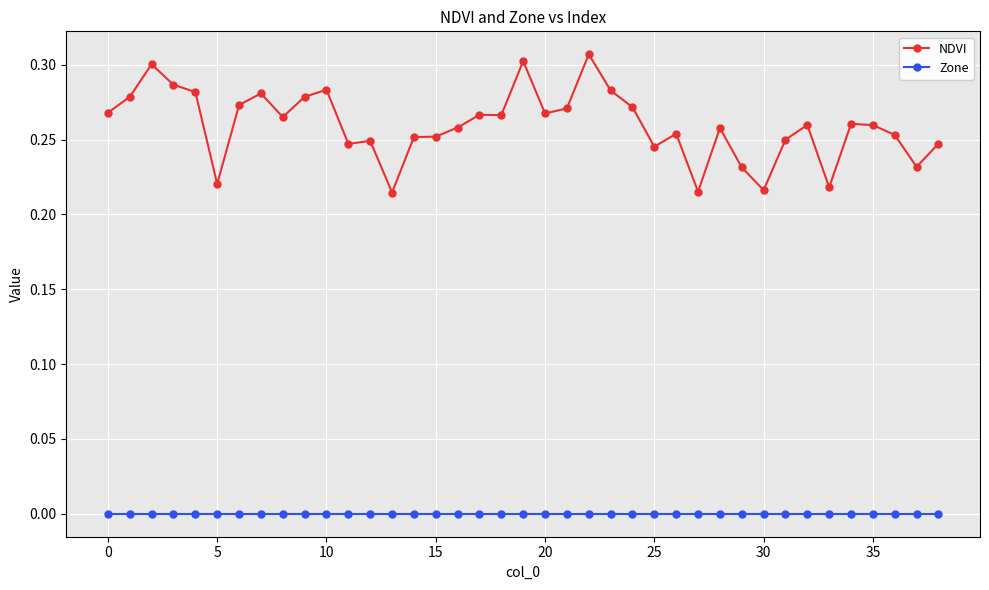

Which series has the largest total across all categories?

NDVI